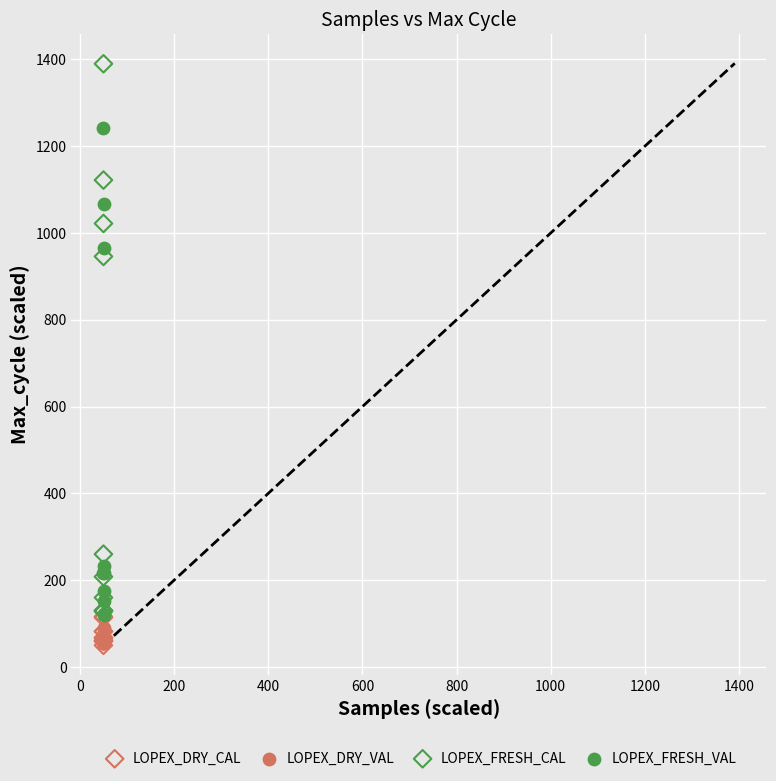

Which series reaches the maximum Y coordinate?

LOPEX_FRESH_CAL